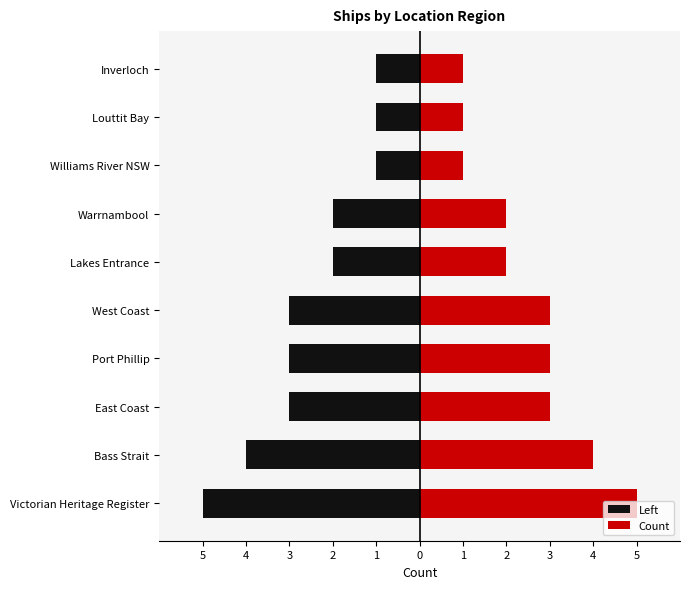

The value of Count at Inverloch is 1. True or false?

True